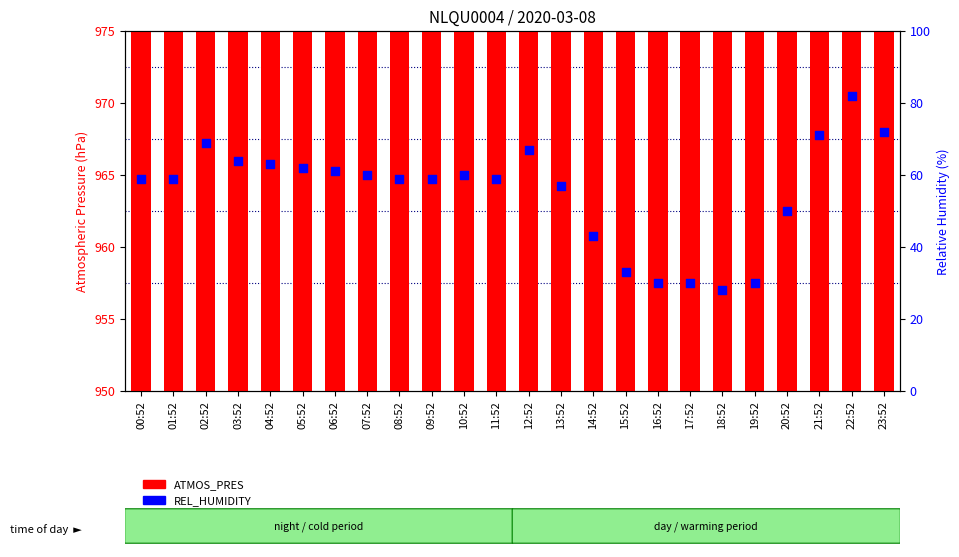

Is the value of REL_HUMIDITY at 21:52 greater than the value of ATMOS_PRES at 03:52?

No